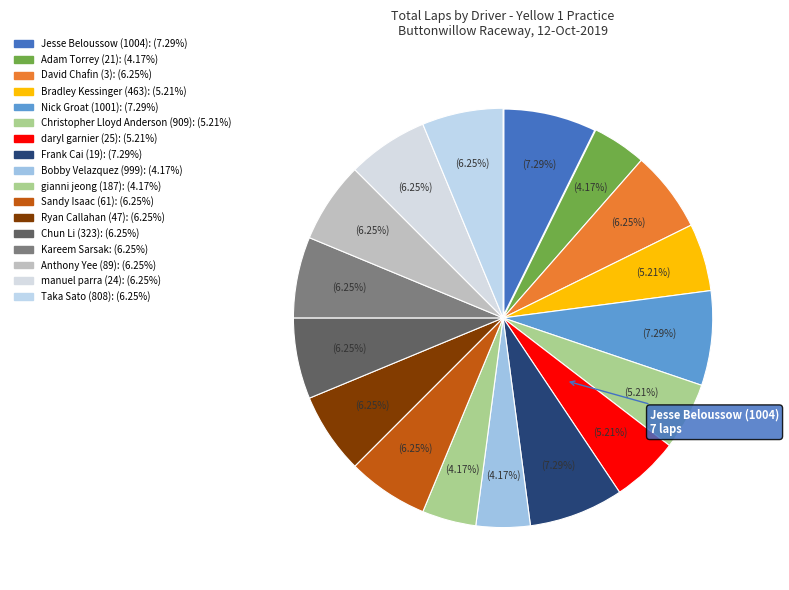

What is the largest slice in the pie chart?

Jesse Beloussow (1004)